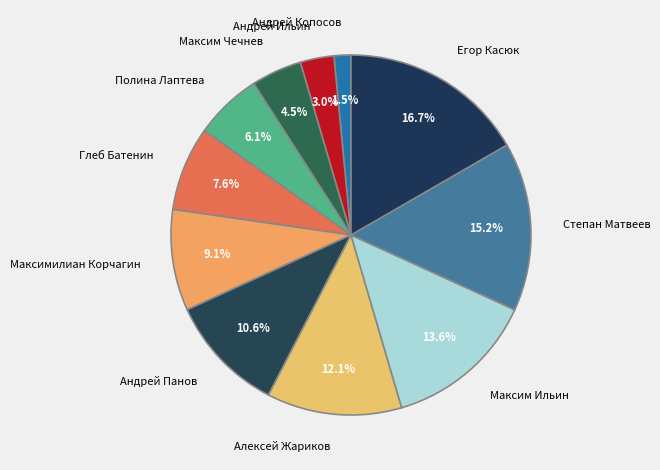

Between Степан Матвеев and Андрей Панов, which is larger?

Степан Матвеев